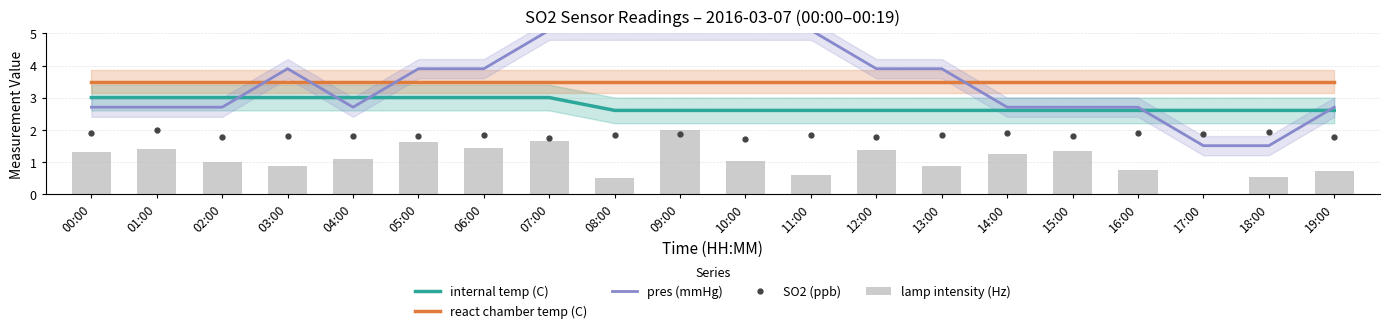

Read the SO2 (ppb) value at 02:00.

1.8